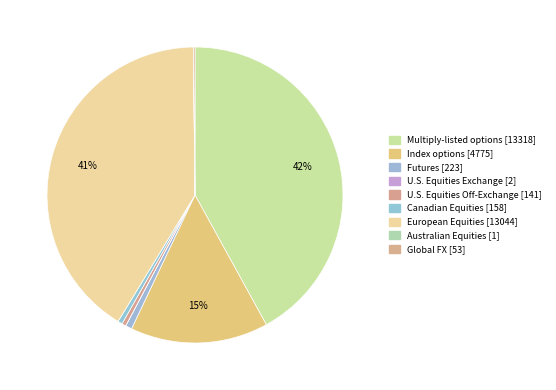

Does U.S. Equities Exchange represent more than half of the total?

No